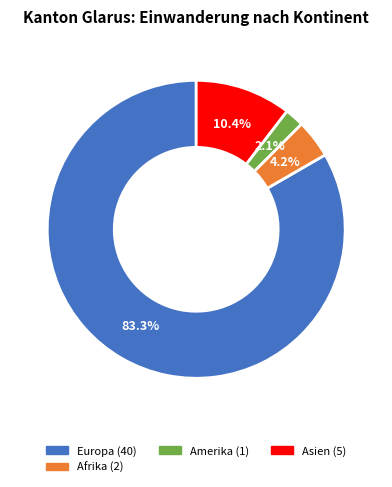

Count the number of slices in the pie.

4